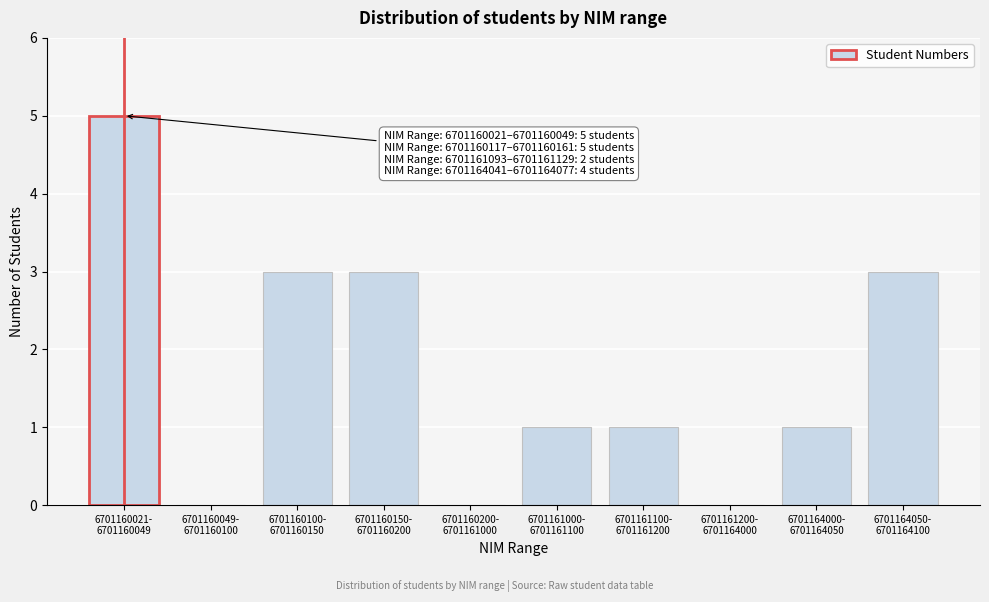

What is the greatest value displayed?

5